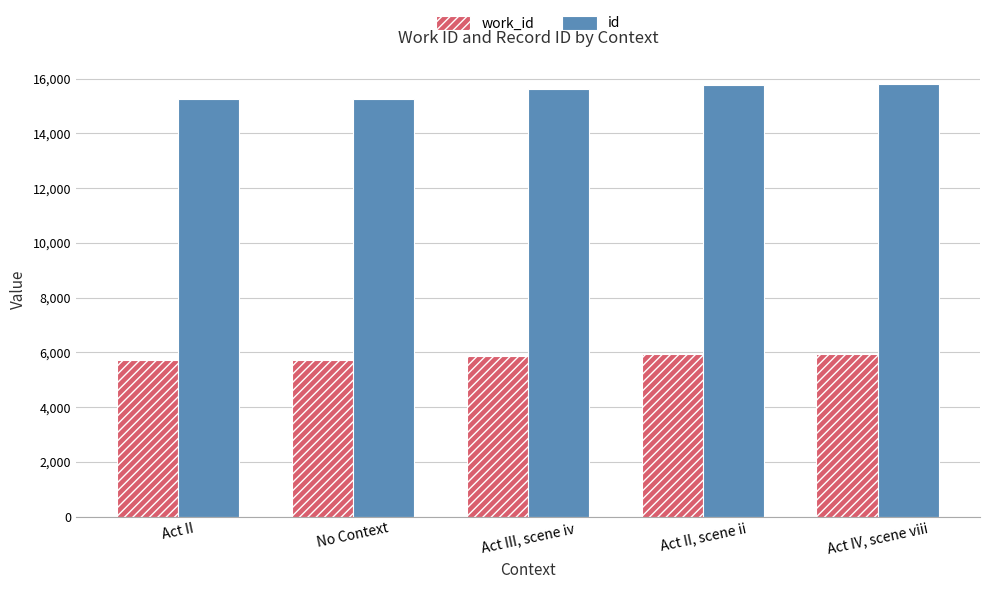

How many data points does each series have?

5